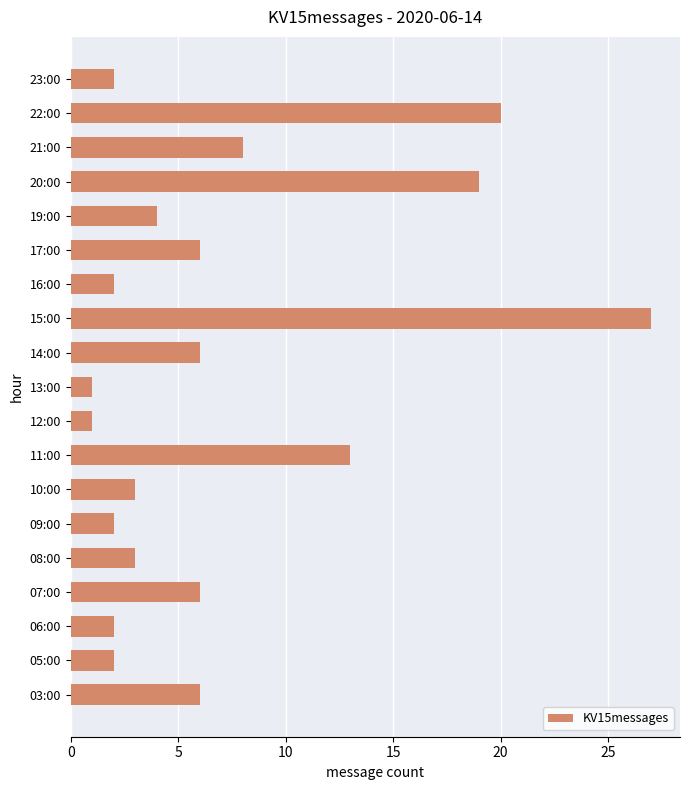

What is the difference between the maximum and minimum values?

26